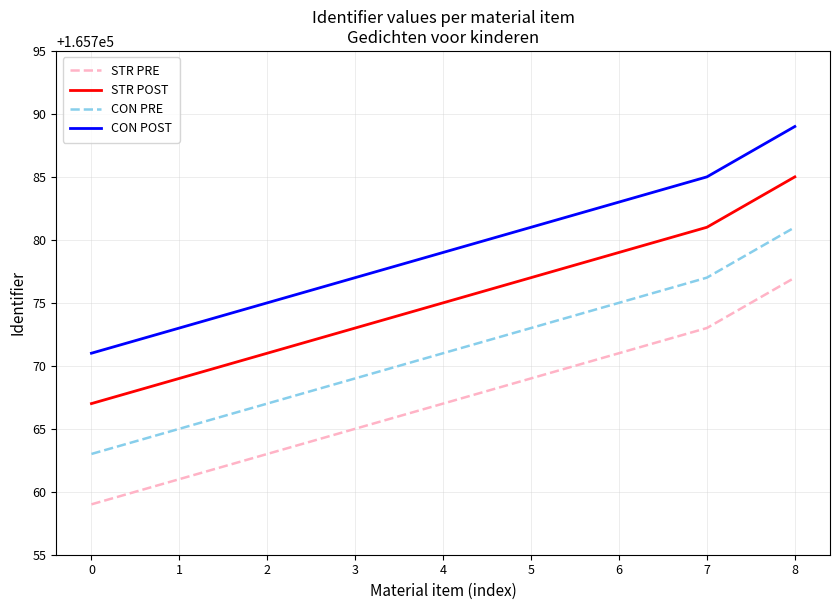

What is the sum of all STR PRE values?

1491905